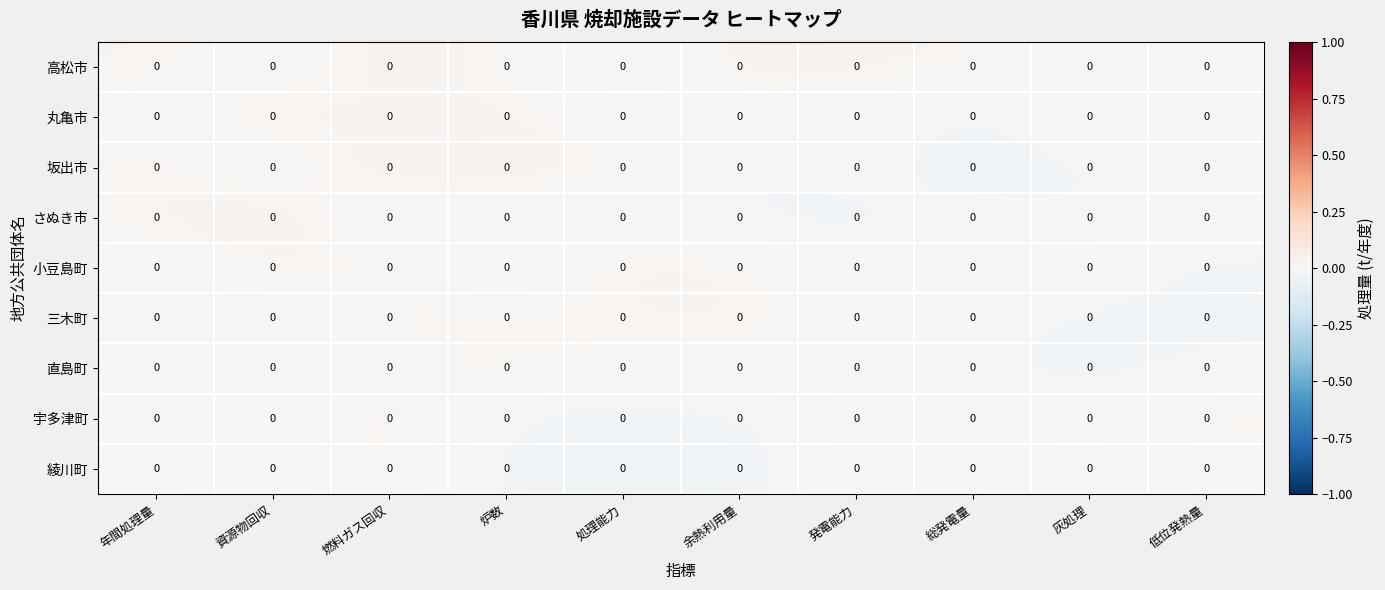

Reading left to right, what are all the values shown in this chart?

高松市: 年間処理量=0.0	資源物回収=0.0	燃料ガス回収=0.0	炉数=0.0	処理能力=0.0	余熱利用量=0.0	発電能力=0.0	総発電量=0.0	灰処理=0.0	低位発熱量=0.0
丸亀市: 年間処理量=0.0	資源物回収=0.0	燃料ガス回収=0.0	炉数=0.0	処理能力=0.0	余熱利用量=0.0	発電能力=0.0	総発電量=0.0	灰処理=0.0	低位発熱量=0.0
坂出市: 年間処理量=0.0	資源物回収=0.0	燃料ガス回収=0.0	炉数=0.0	処理能力=0.0	余熱利用量=0.0	発電能力=0.0	総発電量=0.0	灰処理=0.0	低位発熱量=0.0
さぬき市: 年間処理量=0.0	資源物回収=0.0	燃料ガス回収=0.0	炉数=0.0	処理能力=0.0	余熱利用量=0.0	発電能力=0.0	総発電量=0.0	灰処理=0.0	低位発熱量=0.0
小豆島町: 年間処理量=0.0	資源物回収=0.0	燃料ガス回収=0.0	炉数=0.0	処理能力=0.0	余熱利用量=0.0	発電能力=0.0	総発電量=0.0	灰処理=0.0	低位発熱量=0.0
三木町: 年間処理量=0.0	資源物回収=0.0	燃料ガス回収=0.0	炉数=0.0	処理能力=0.0	余熱利用量=0.0	発電能力=0.0	総発電量=0.0	灰処理=0.0	低位発熱量=0.0
直島町: 年間処理量=0.0	資源物回収=0.0	燃料ガス回収=0.0	炉数=0.0	処理能力=0.0	余熱利用量=0.0	発電能力=0.0	総発電量=0.0	灰処理=0.0	低位発熱量=0.0
宇多津町: 年間処理量=0.0	資源物回収=0.0	燃料ガス回収=0.0	炉数=0.0	処理能力=0.0	余熱利用量=0.0	発電能力=0.0	総発電量=0.0	灰処理=0.0	低位発熱量=0.0
綾川町: 年間処理量=0.0	資源物回収=0.0	燃料ガス回収=0.0	炉数=0.0	処理能力=0.0	余熱利用量=0.0	発電能力=0.0	総発電量=0.0	灰処理=0.0	低位発熱量=0.0